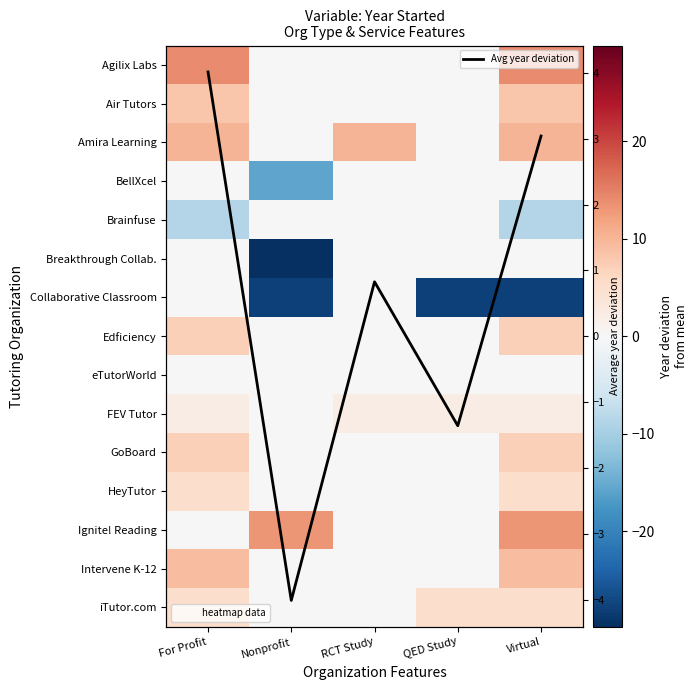

Count the number of categories in the chart.

5